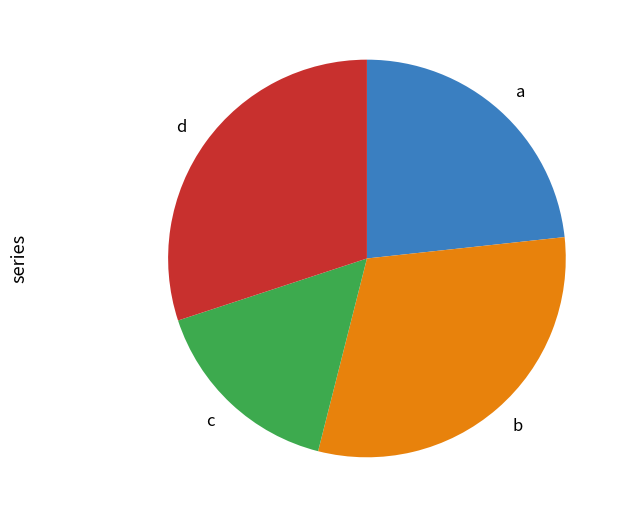

How many slices are in this pie chart?

4